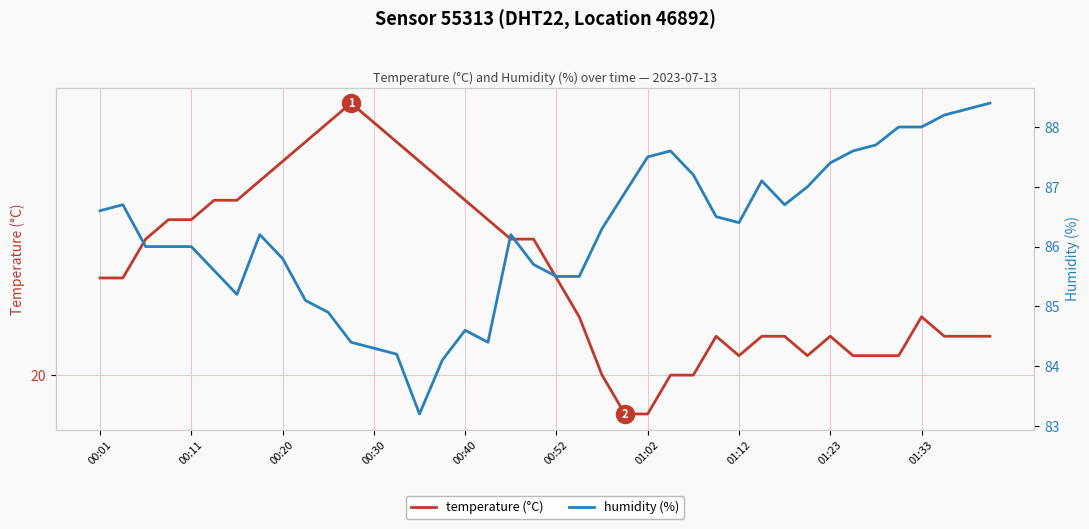

True or false: humidity (%) has more than 2 points higher than both neighbors.

True